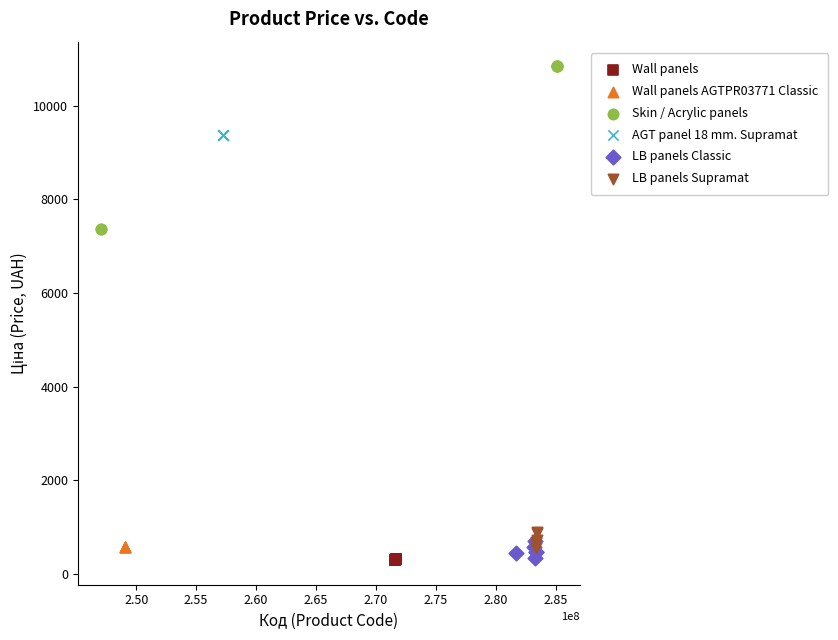

What are all the series names shown in the legend?

Wall panels, Wall panels AGTPR03771 Classic, Skin / Acrylic panels, AGT panel 18 mm. Supramat, LB panels Classic, LB panels Supramat